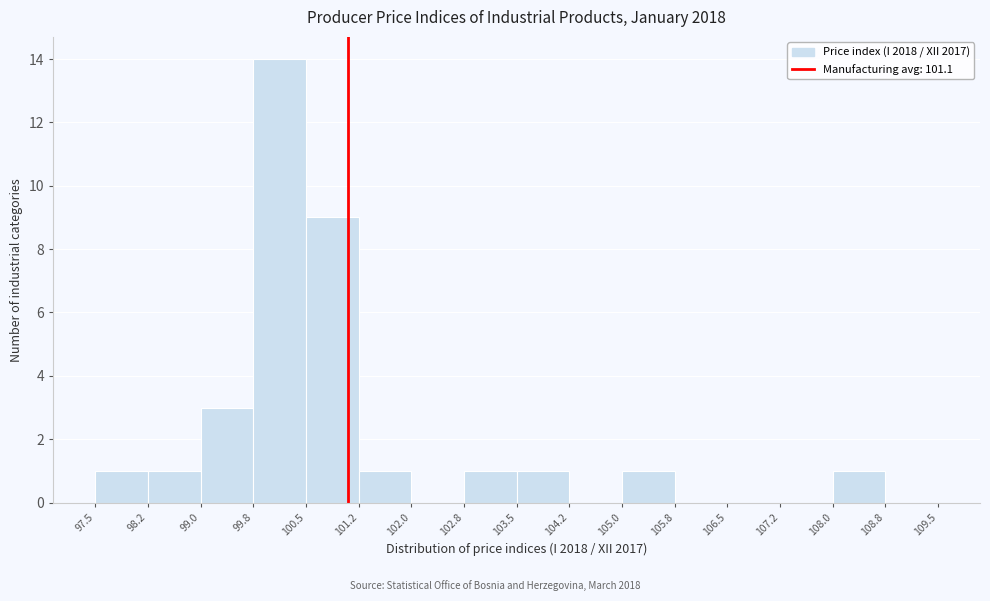

Over which range of the x-axis is the bar tallest?

99.8 to 100.5